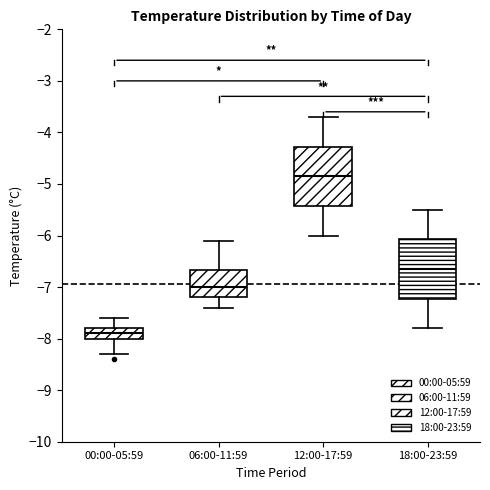

Where does the upper whisker of the box for 06:00-11:59 end on the y-axis? The values are not printed on the chart, so give them approximately, as read against the axis.

-6.1